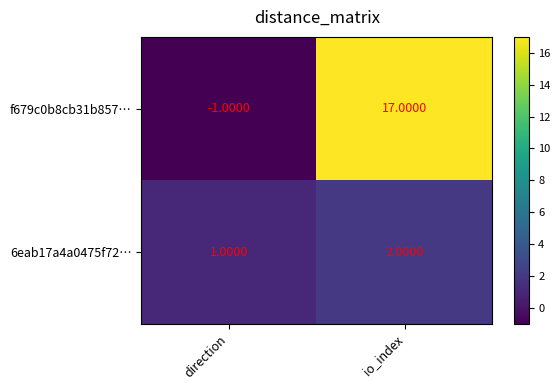

At io_index, list the series in order from smallest to largest.

6eab17a4a0475f72…, f679c0b8cb31b857…